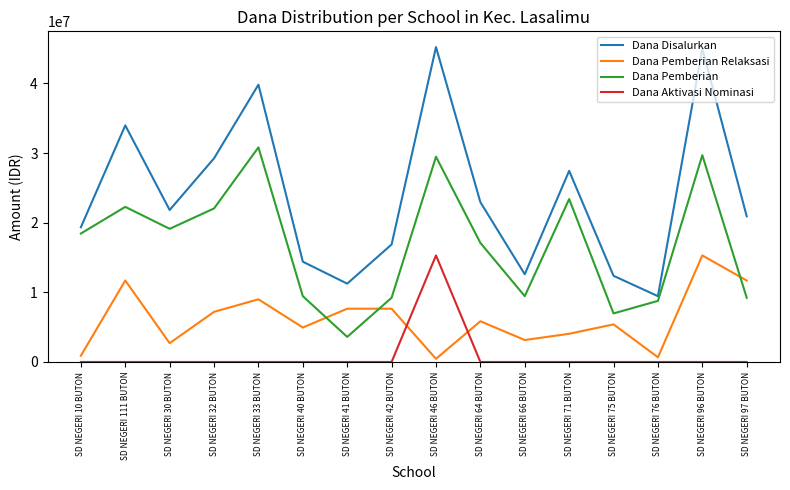

What is the maximum value for Dana Aktivasi Nominasi?

15300000